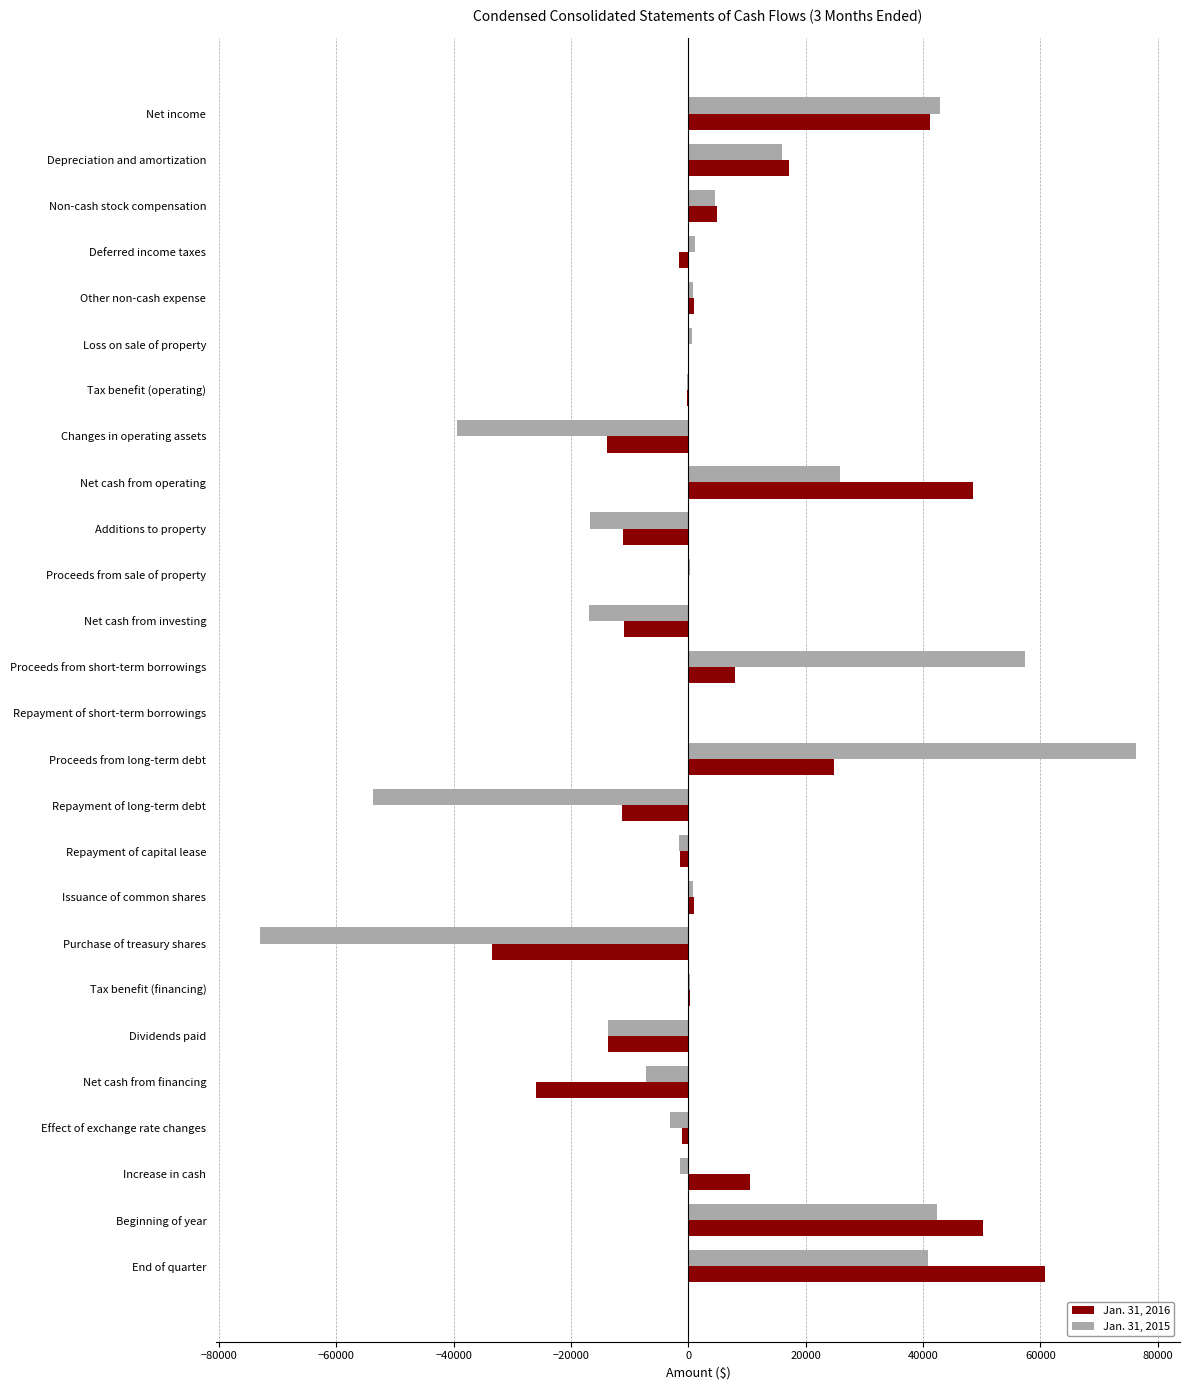

What are all the series names shown in the legend?

Jan. 31, 2016, Jan. 31, 2015